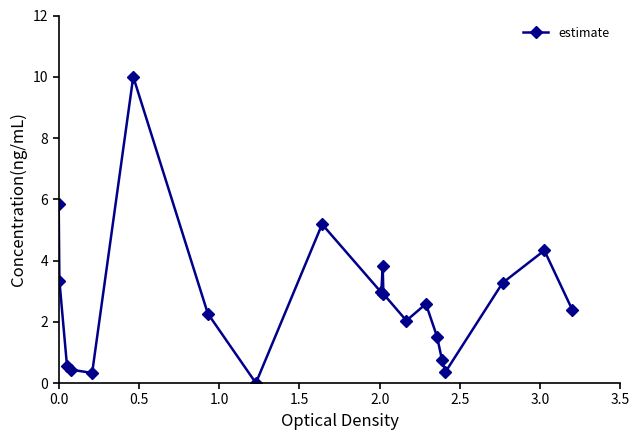

What is the difference between the maximum and second lowest values?

9.7